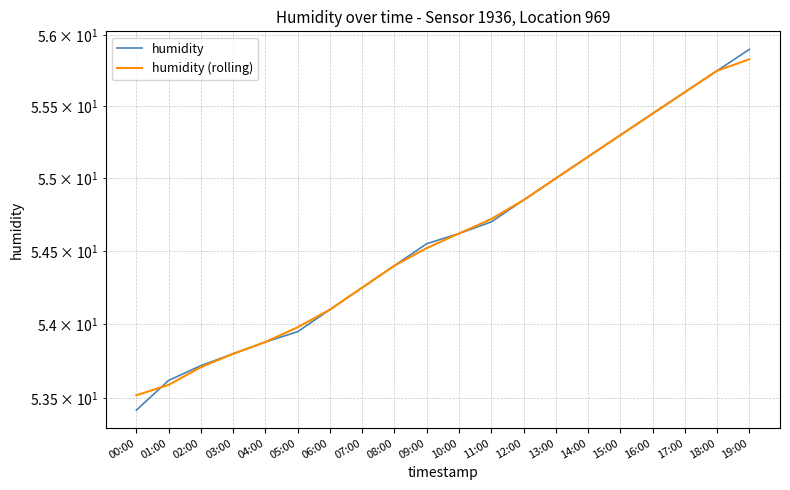

Is it true that humidity equals 53.9 at 04:00?

True